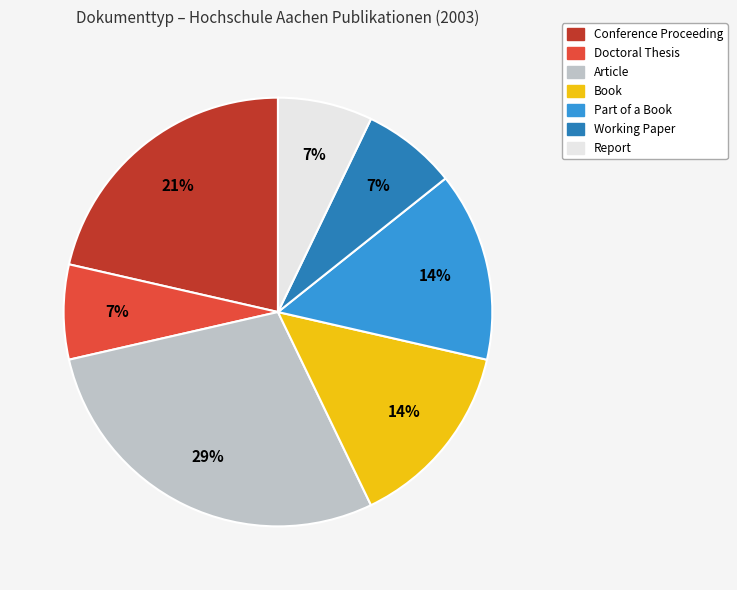

What percentage is the Conference Proceeding slice, to the nearest percent?

21%